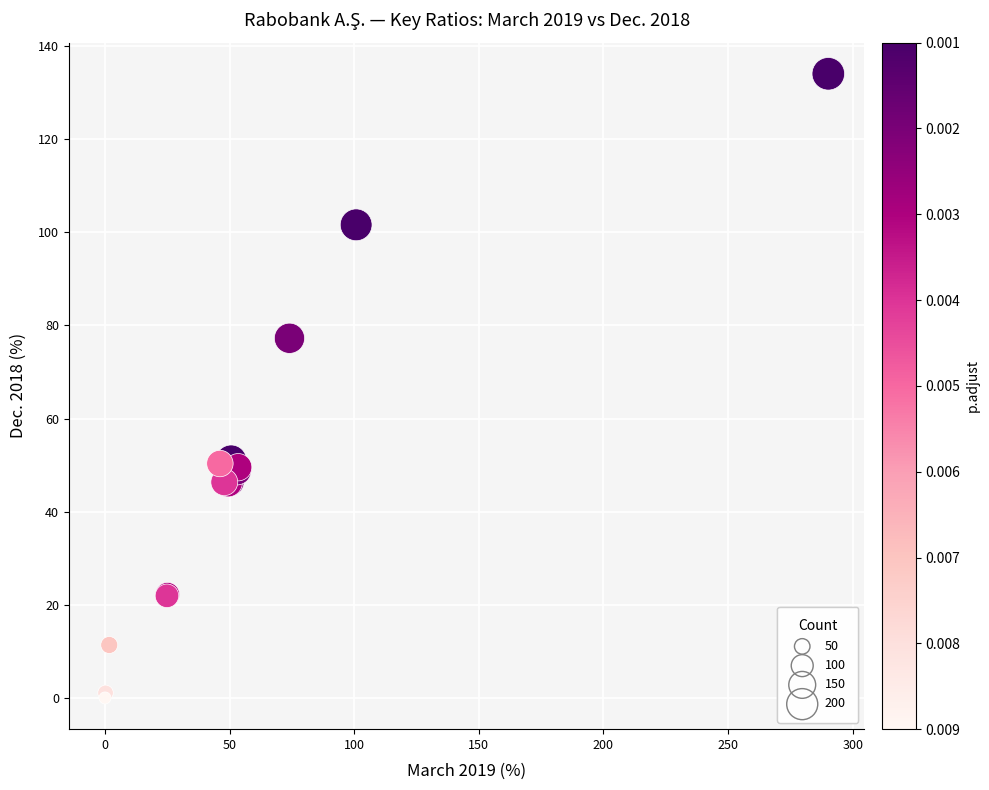

What Y value in the scatter plot is closest to 67?

77.3